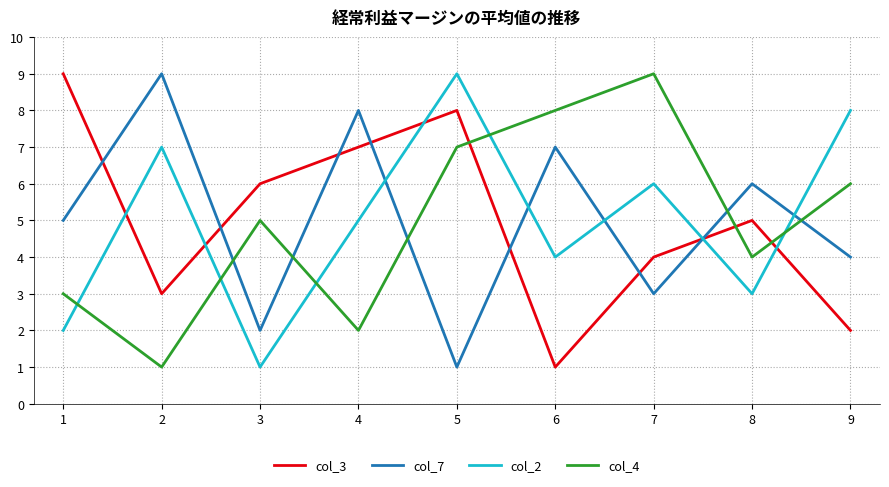

How many intersections are there between col_2 and col_7?

5